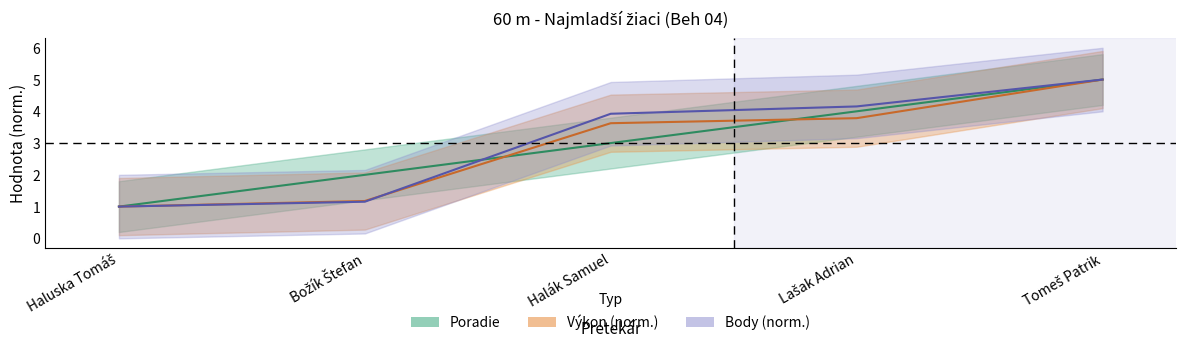

How many intersections are there between Poradie and Body?

1